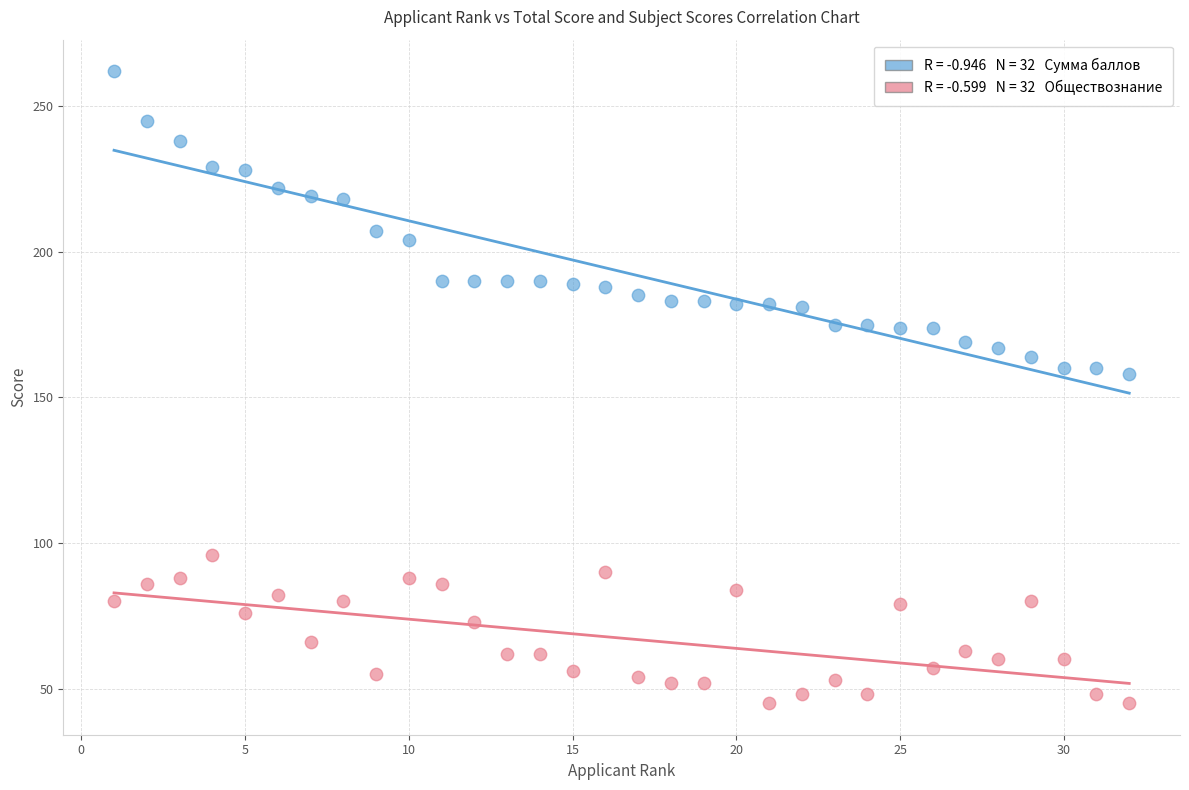

Across all data points, what is the range of Y values (max minus min)?

217